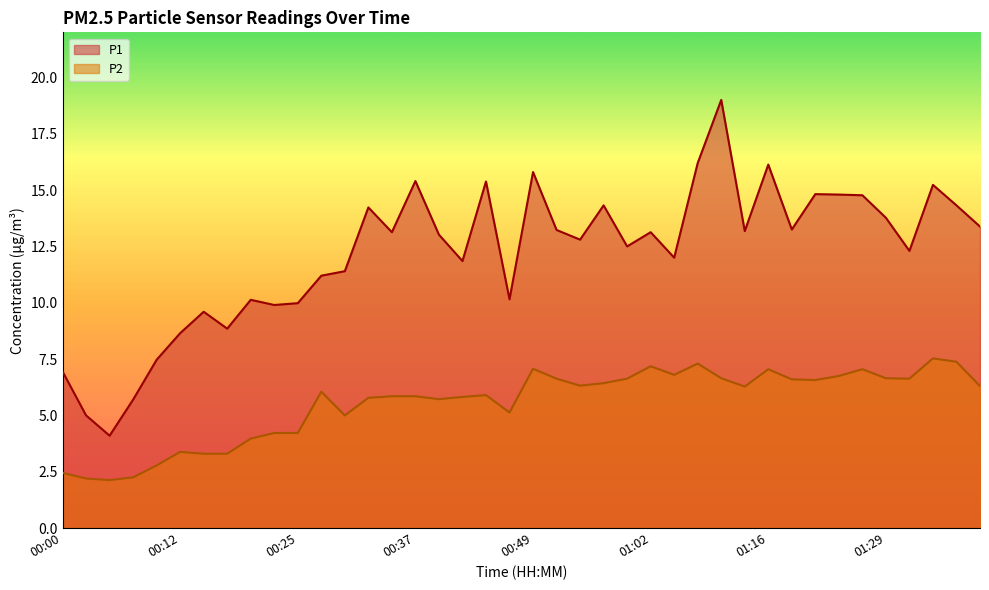

Rank the series by their maximum value, from highest to lowest.

P1, P2